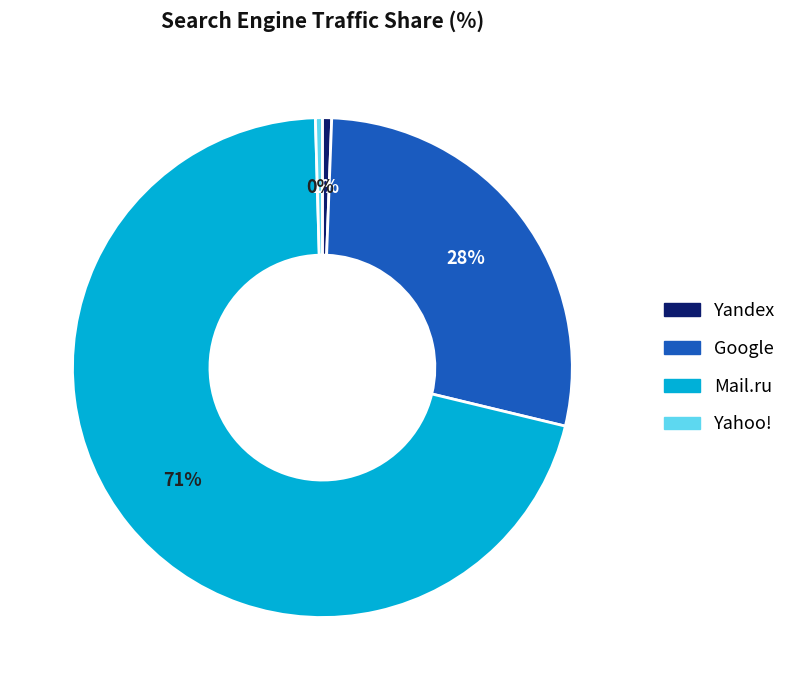

Is there any slice that represents more than half of the pie?

Yes